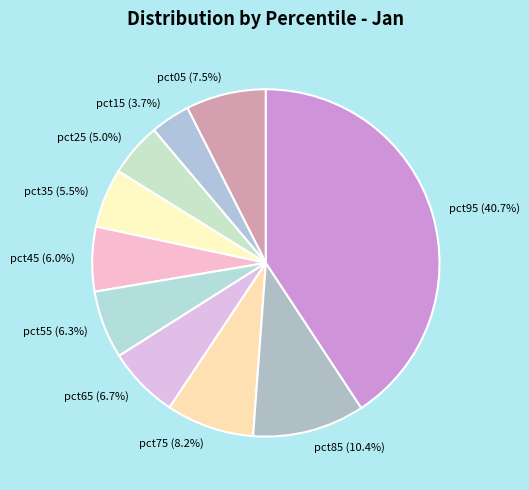

Does pct85 account for over 50% of the chart?

No